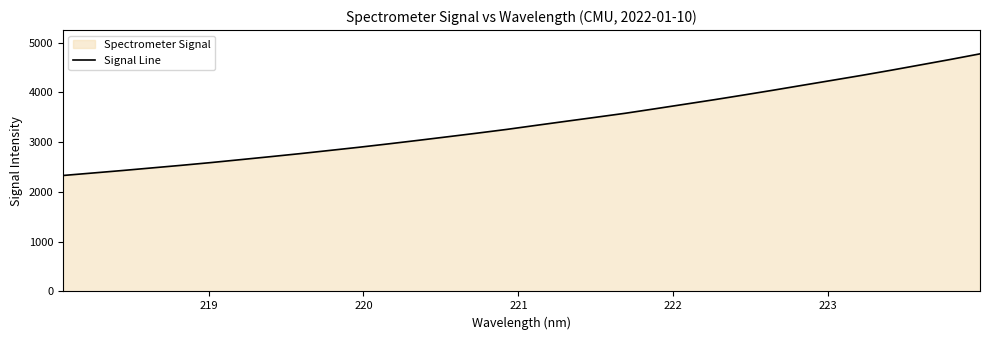

What is the difference between the maximum and minimum values?

2444.0